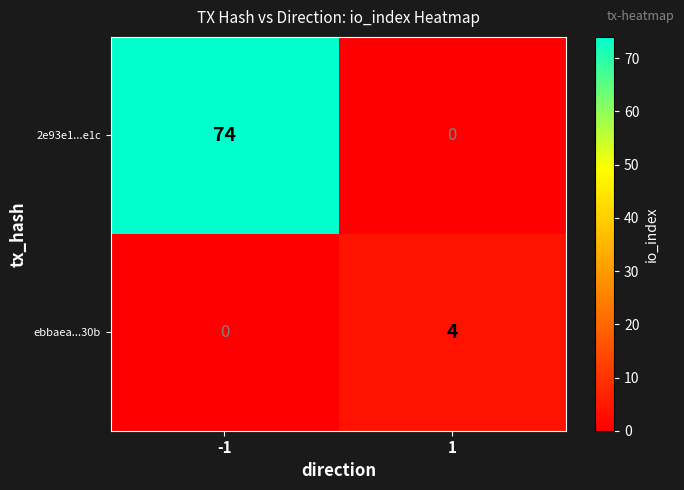

What is the difference between the maximum and minimum values in the 2e93e1...e1c series?

74